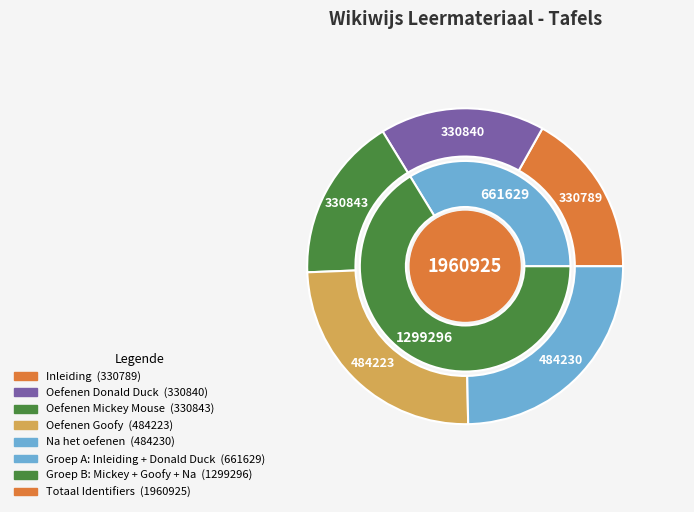

To the nearest percent, what is the average slice percentage?

20%